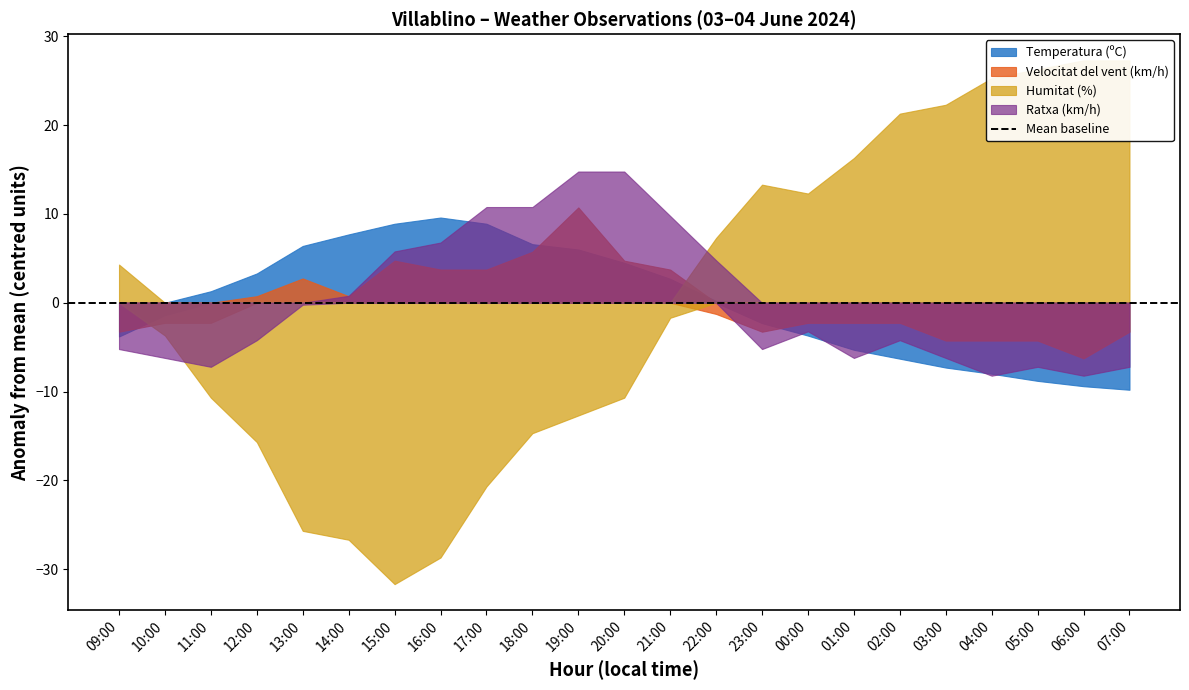

At which category does Velocitat del vent (km/h) reach its first local peak?

13:00